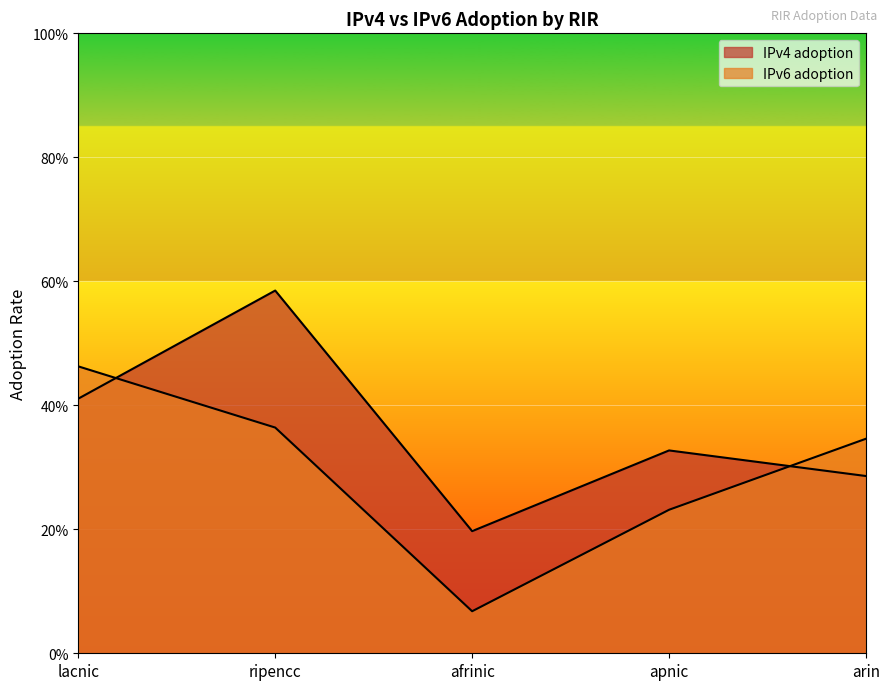

Reading right to left, extract all data points from this chart.

IPv4 adoption: 0.3	0.3	0.2	0.6	0.4
IPv6 adoption: 0.3	0.2	0.1	0.4	0.5